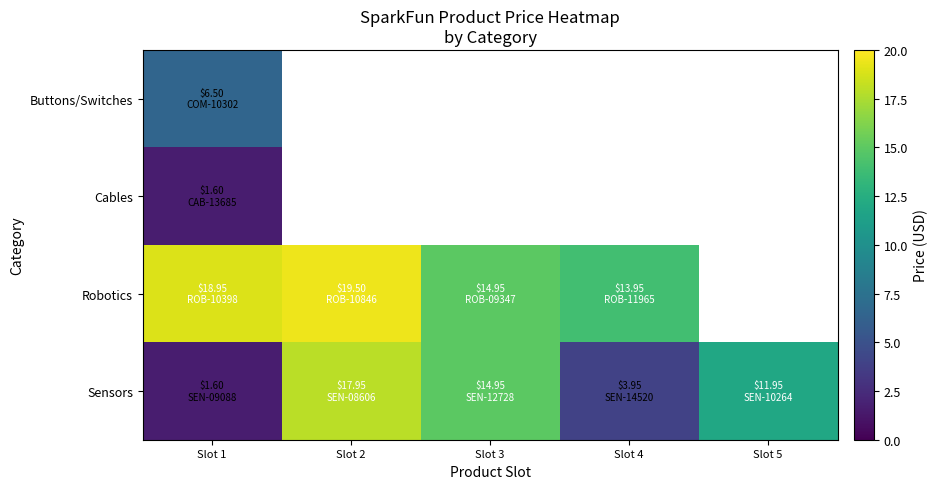

Where is Sensors nearest to the value 9?

Slot 5